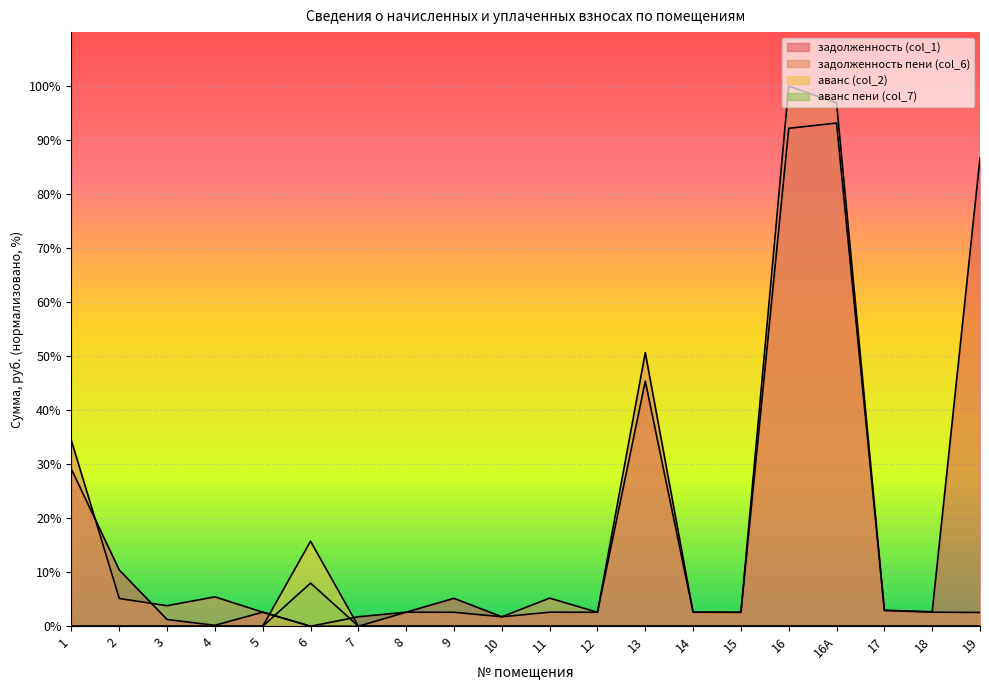

How many values in the задолженность пени (col_6) series exceed 2?

17